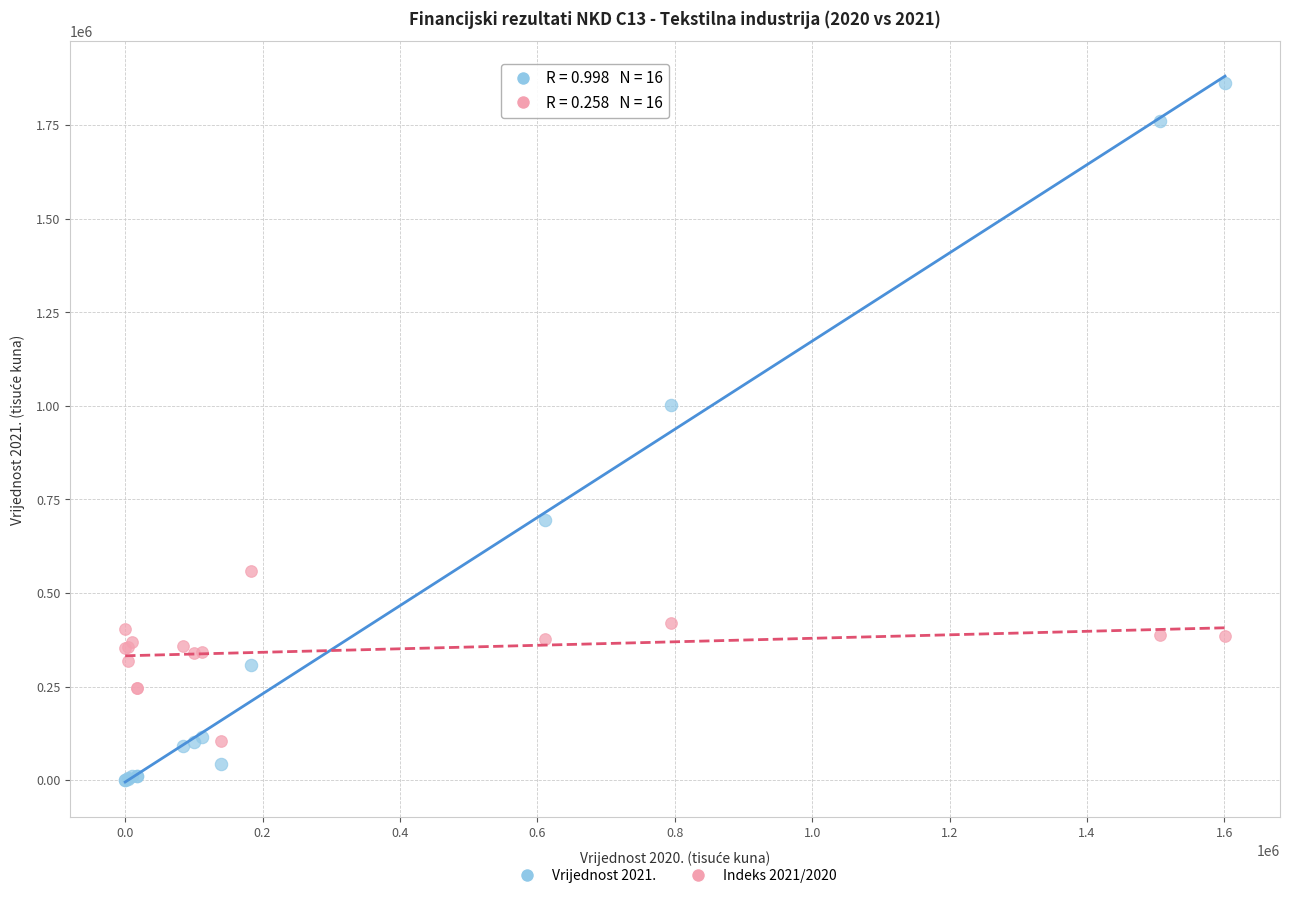

Across all series, what Y value is closest to 931194?

1001864.1